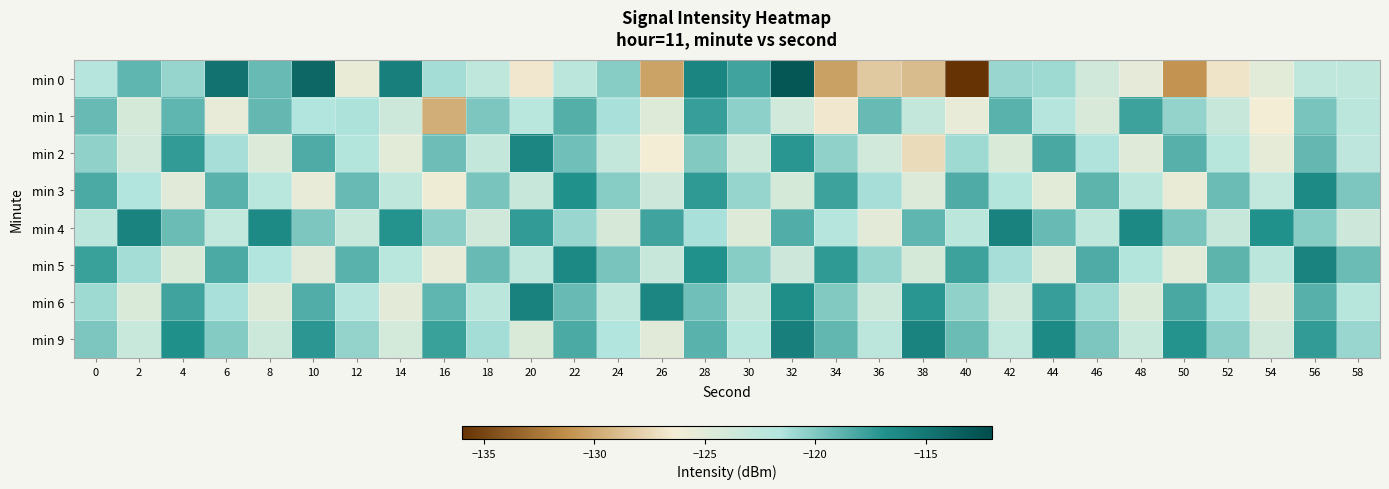

Which series has the largest total across all categories?

min 9